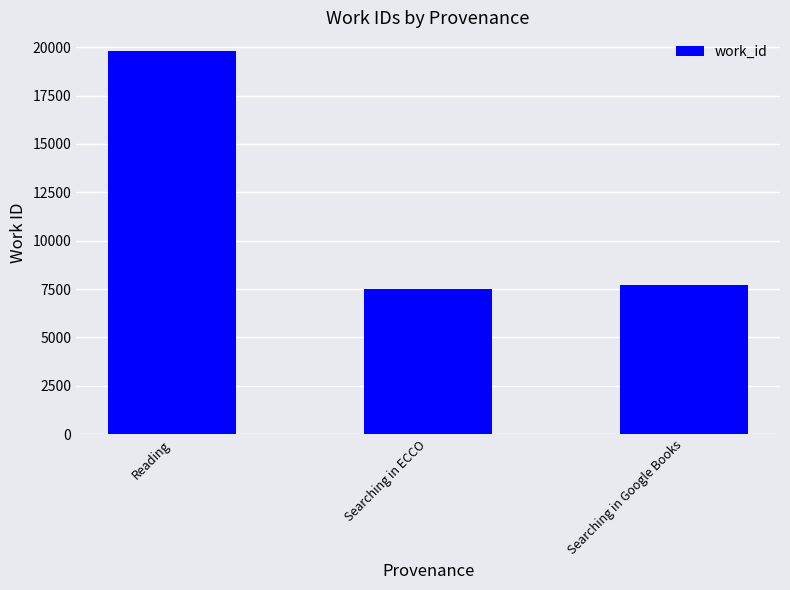

Count the number of data series in this chart.

1